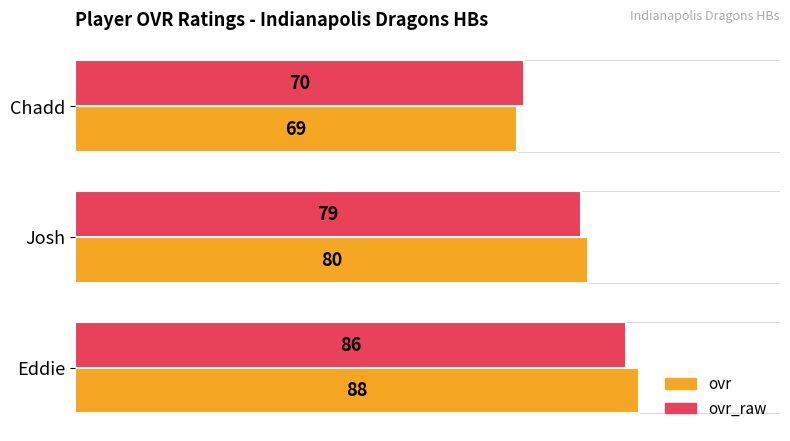

Rank the categories by ovr_raw value from highest to lowest.

Eddie, Josh, Chadd